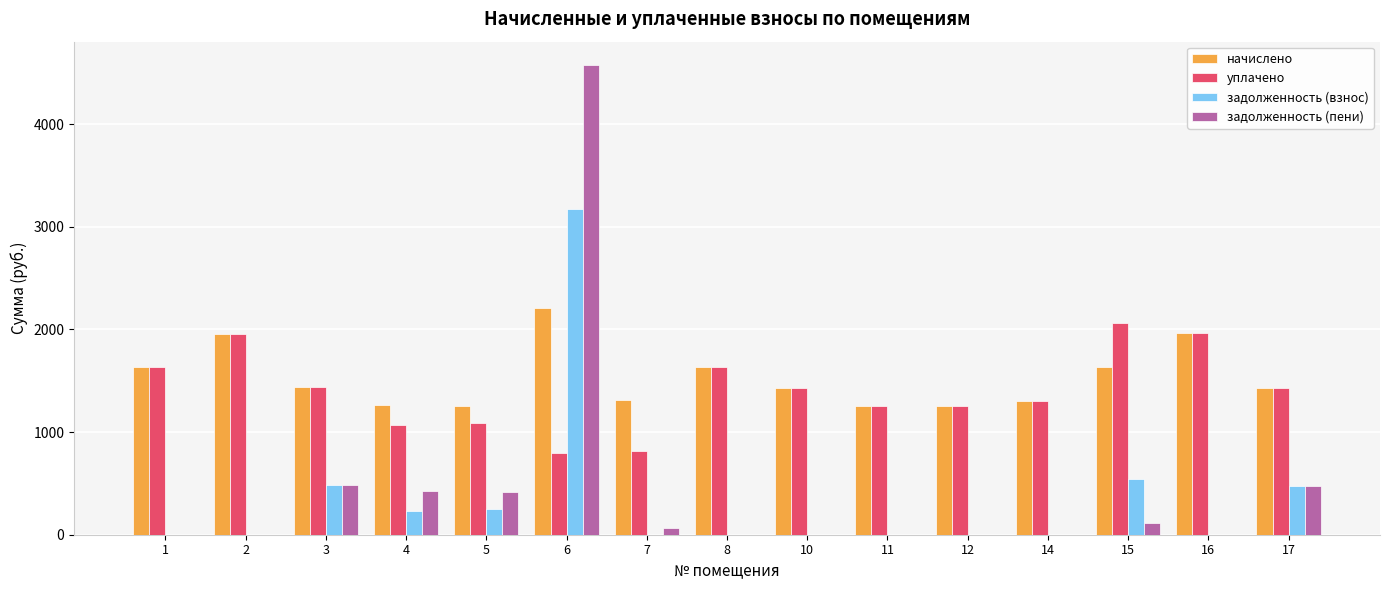

What is the average value of the задолженность (взнос) series?

343.9